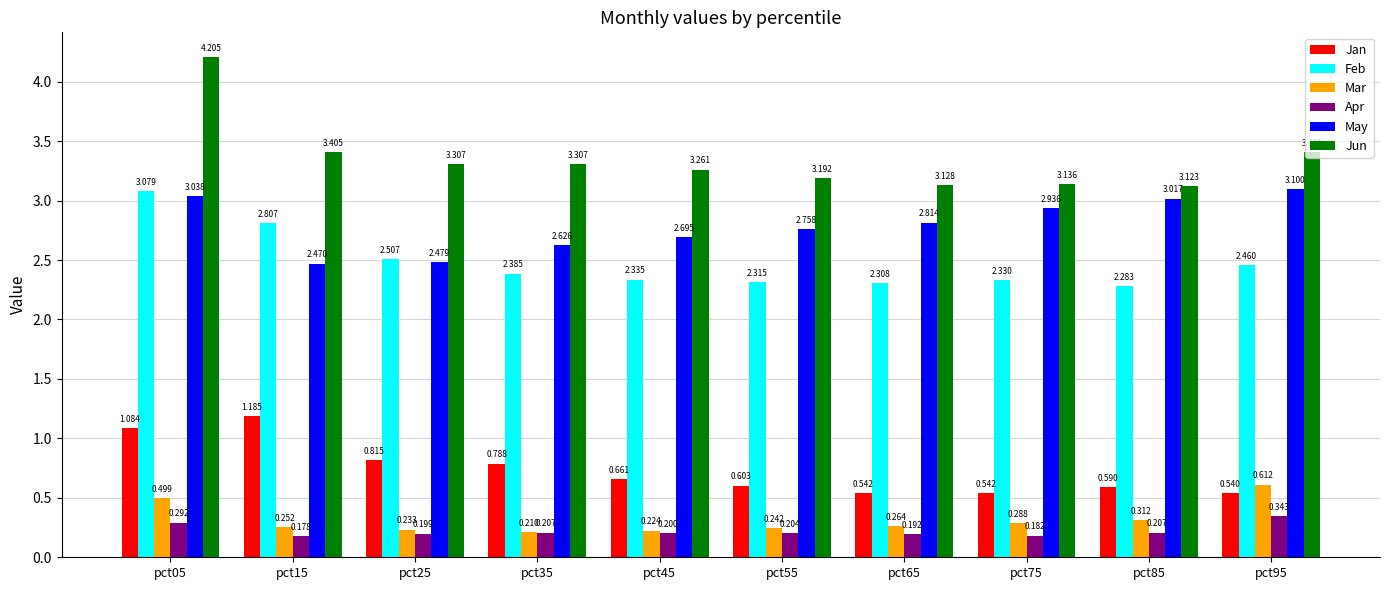

Between pct45 and pct85, which series saw the biggest shift?

May